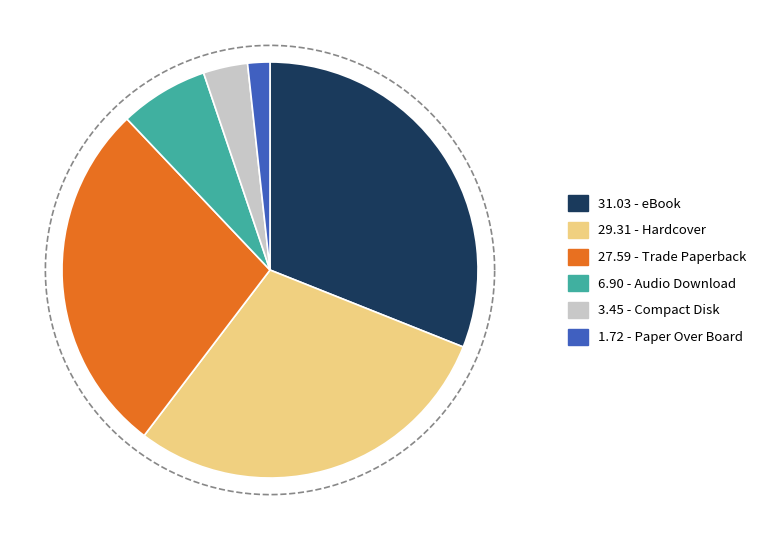

What is the largest slice in the pie chart?

eBook